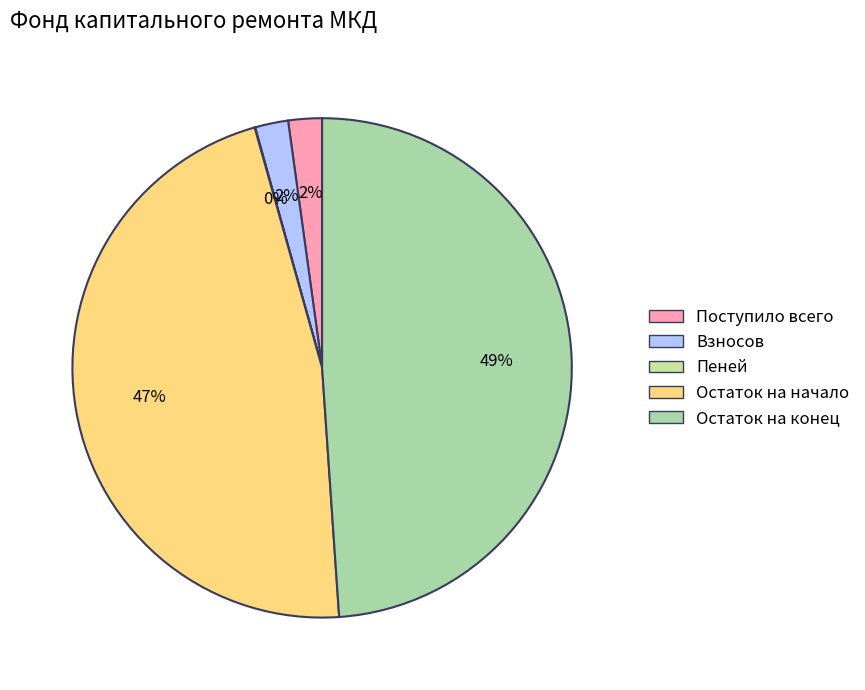

Which category has the biggest portion of the pie?

Остаток на конец